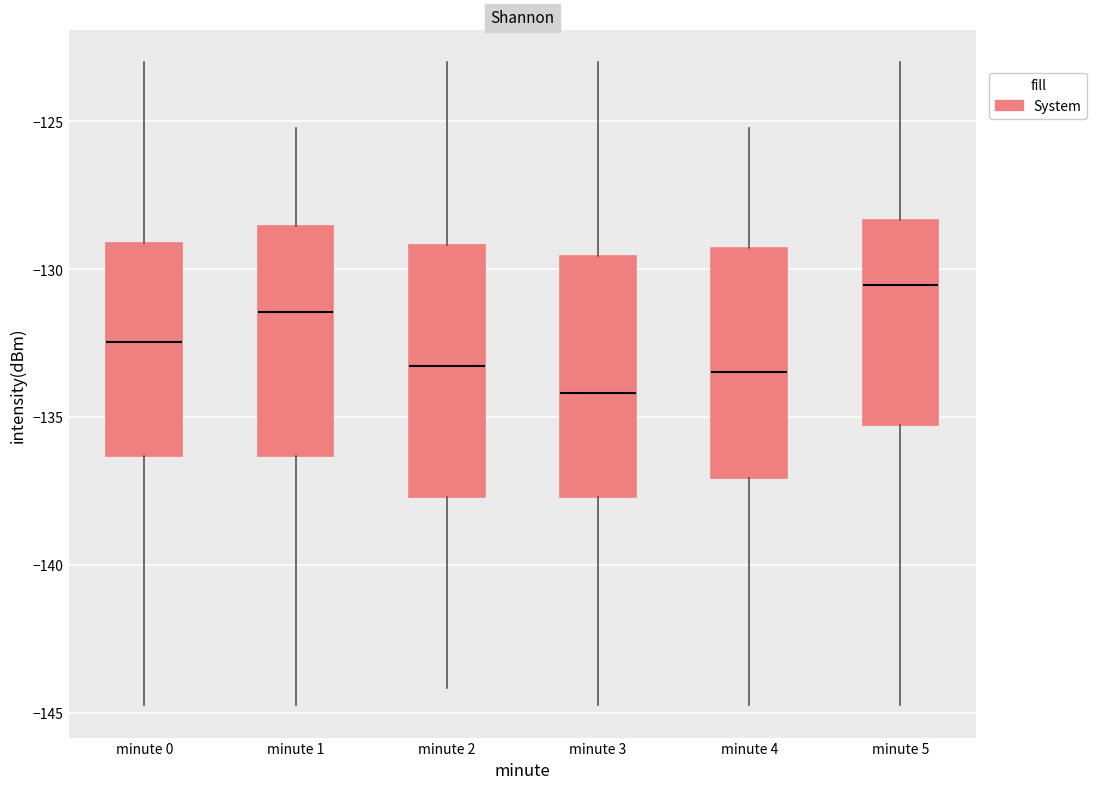

Reading left to right, transcribe this box plot: for each box, give where its median line is, the range the box spans, and where its two whiskers end, as read against the y-axis. The values are not printed on the chart, so give them approximately, as read against the axis.

minute 0: median -132.5, box -136.5 to -129.0, whiskers -145.0 to -123.0
minute 1: median -131.5, box -136.5 to -128.5, whiskers -145.0 to -125.0
minute 2: median -133.5, box -137.5 to -129.0, whiskers -144.0 to -123.0
minute 3: median -134.0, box -137.5 to -129.5, whiskers -145.0 to -123.0
minute 4: median -133.5, box -137.0 to -129.5, whiskers -145.0 to -125.0
minute 5: median -130.5, box -135.5 to -128.5, whiskers -145.0 to -123.0